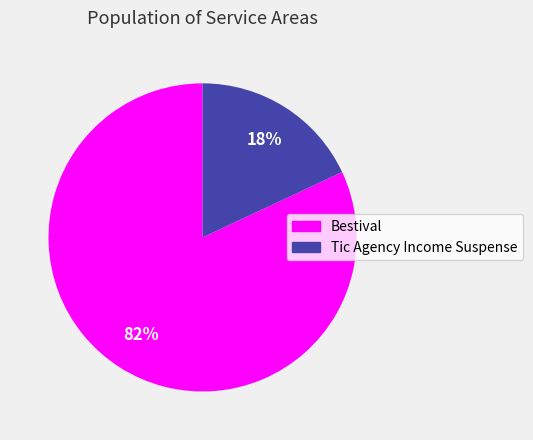

What is the largest slice in the pie chart?

Bestival